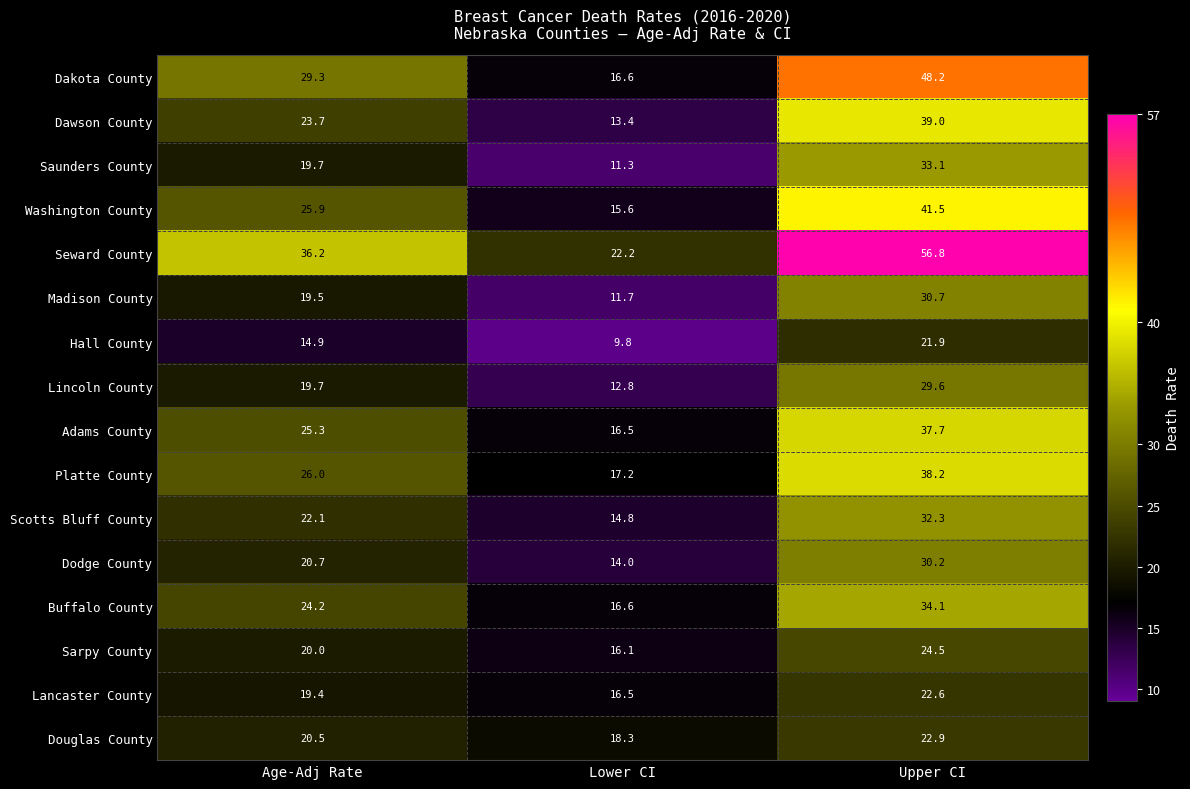

What is the difference between the highest and lowest values at Lower CI?

12.4